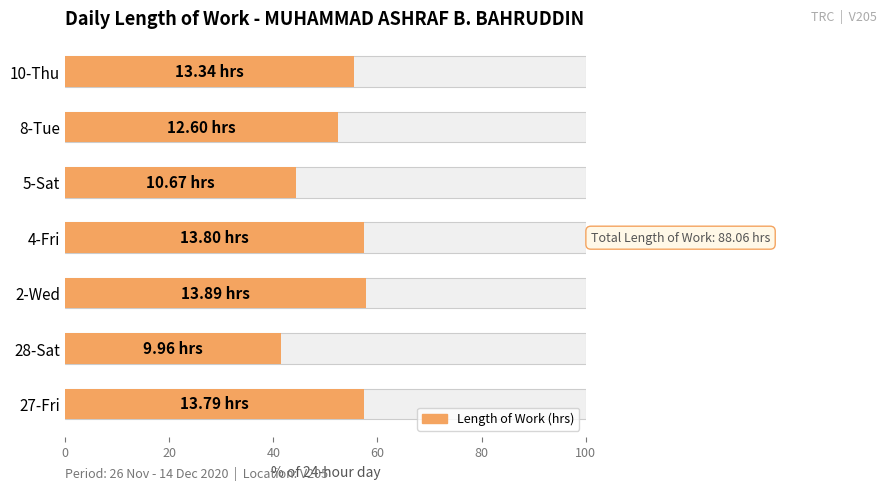

What is the change in value from 5-Sat to 8-Tue?

+8.0